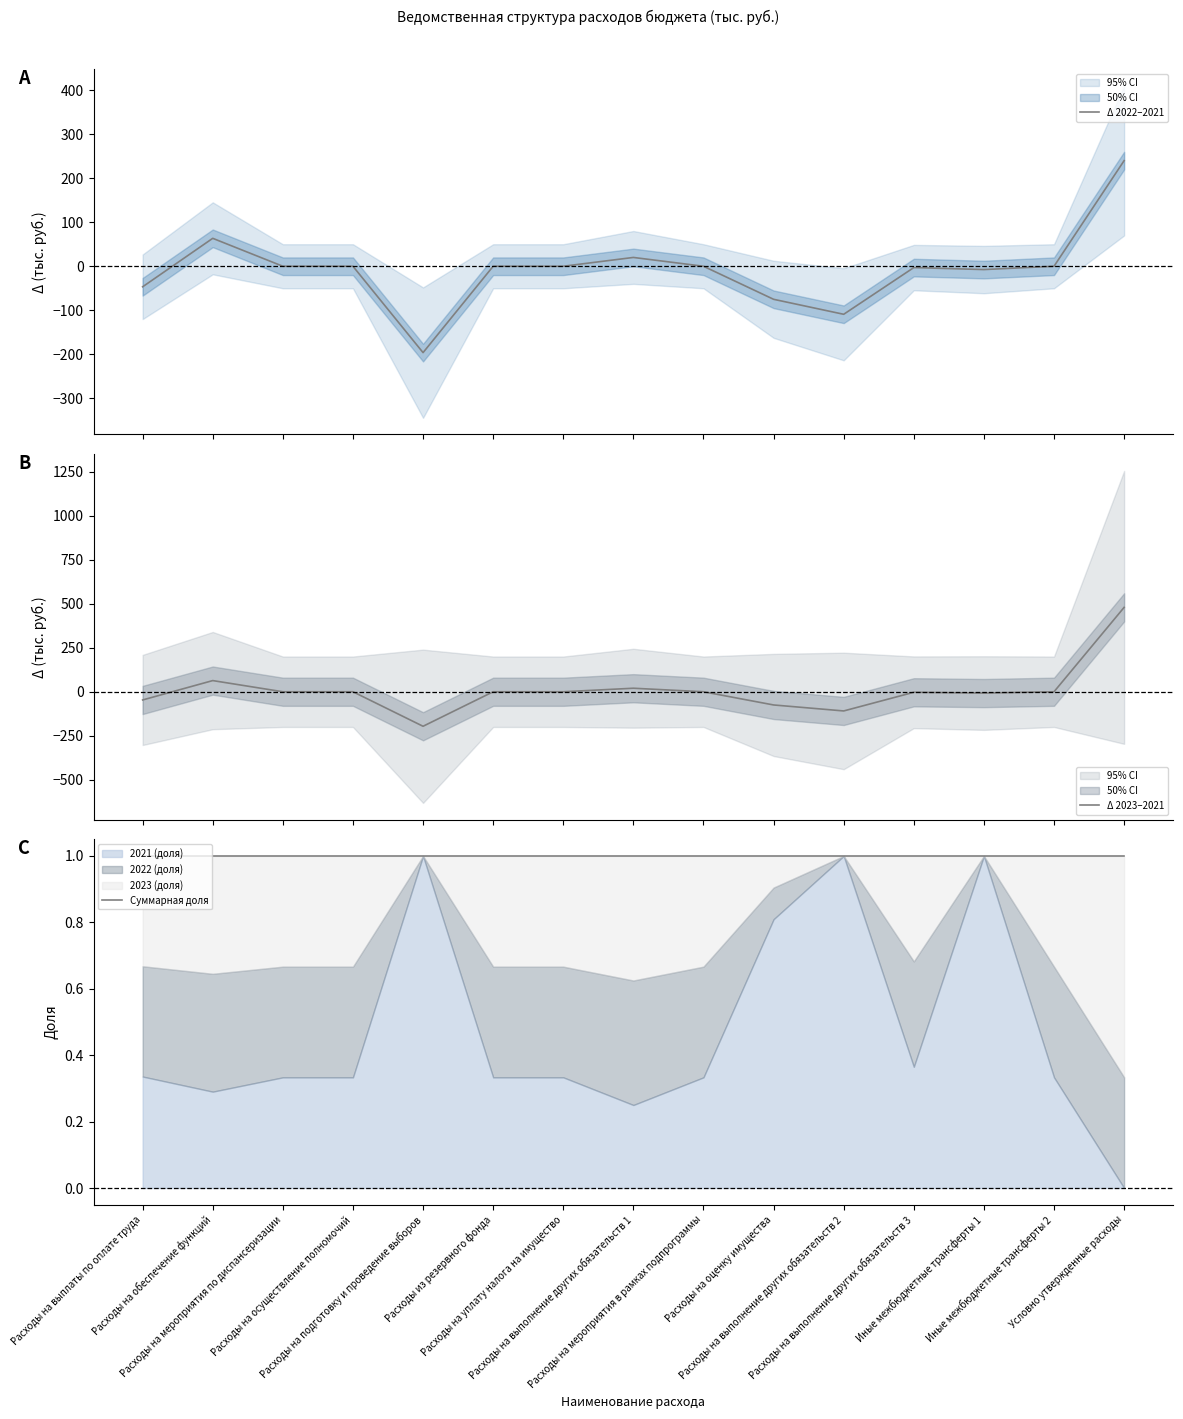

Between Расходы на подготовку и проведение выборов and Расходы на выполнение других обязательств 2, which series saw the biggest shift?

Δ 2022–2021